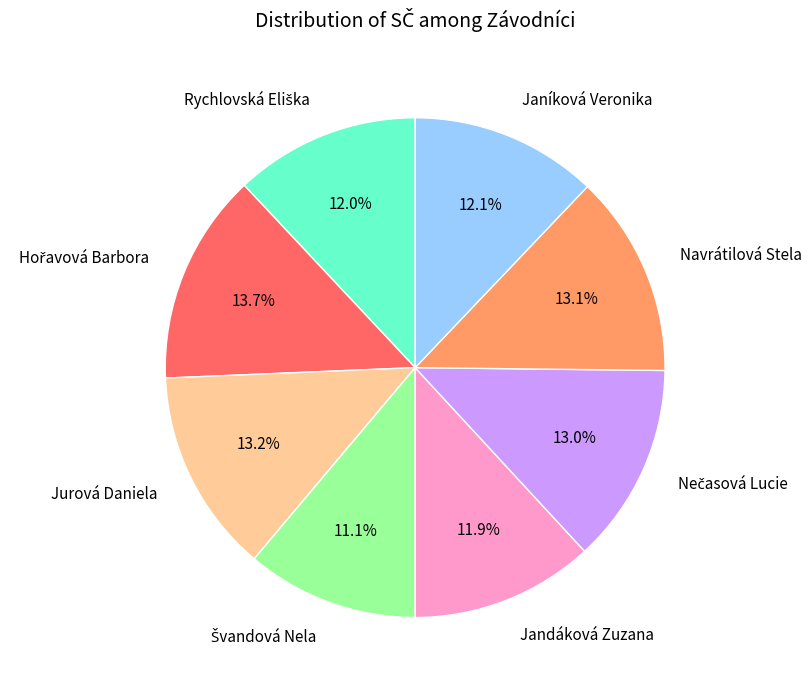

Is the sum of Jandáková Zuzana and Janíková Veronika greater than half?

No